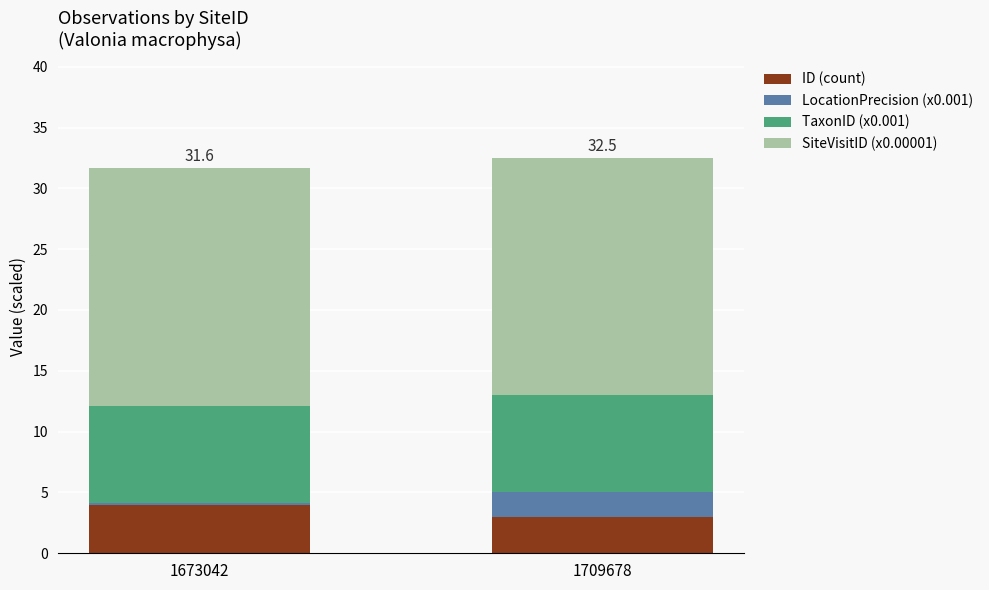

Which category has the highest value in the ID (count) series?

1673042